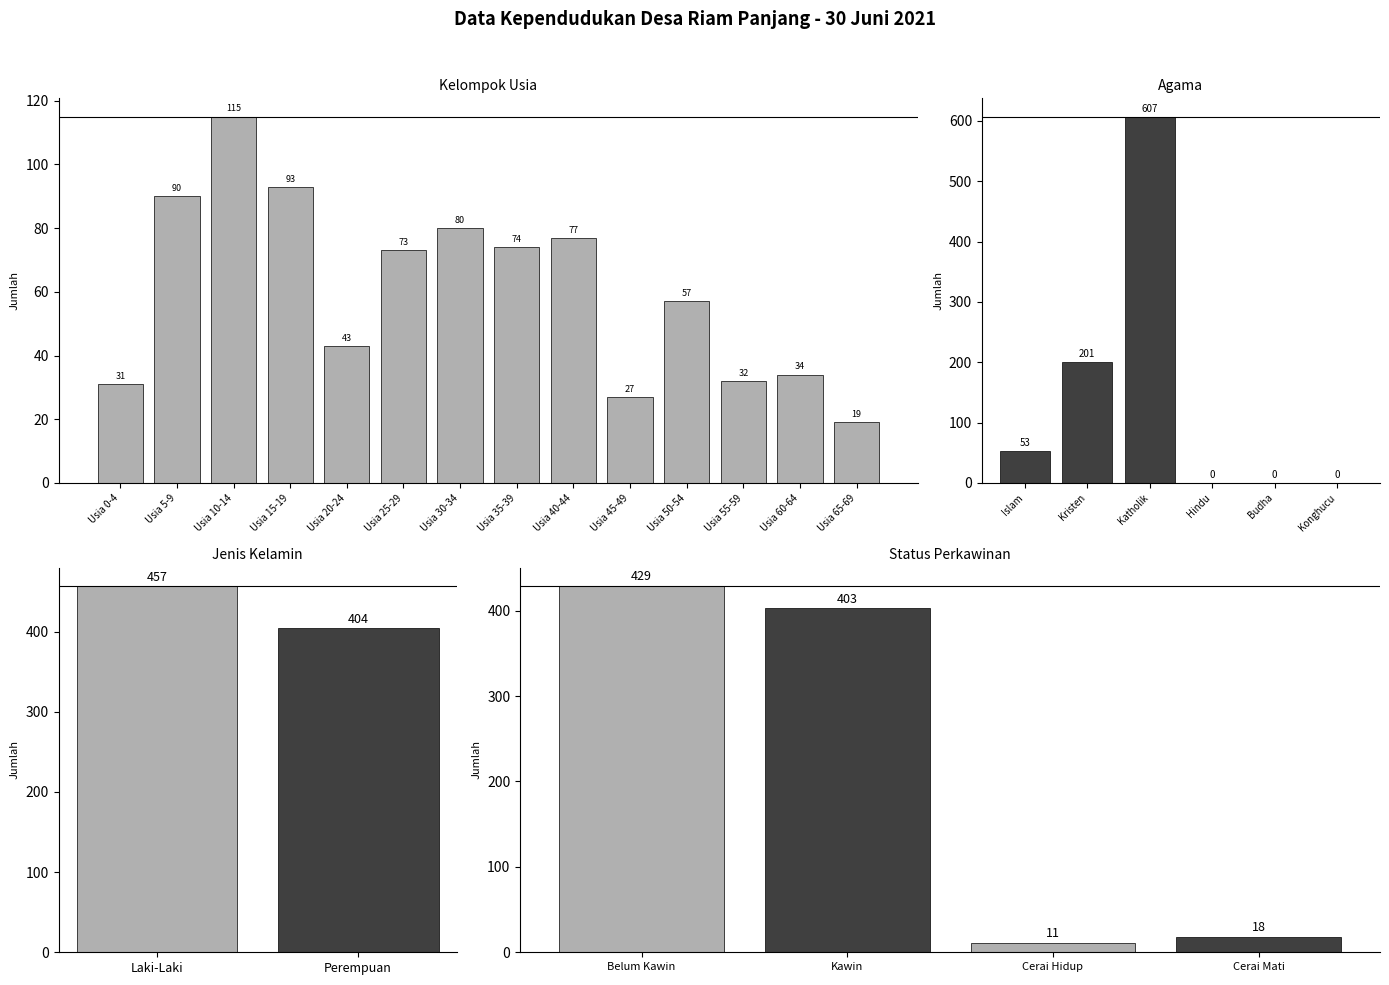

What is the difference between the maximum and minimum values?

96